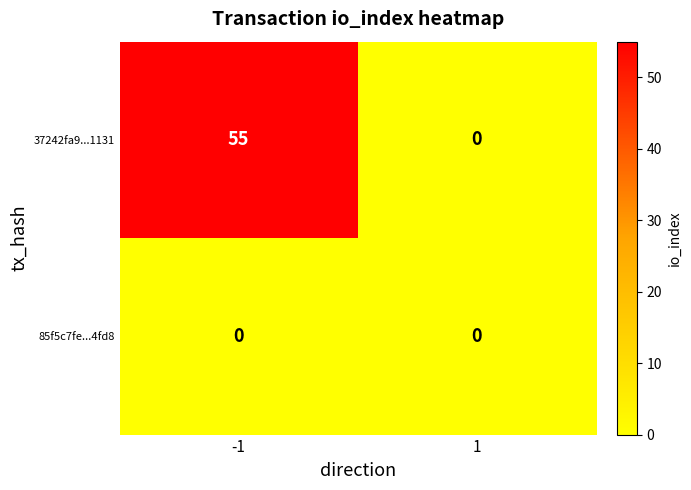

Rank the series at -1 from lowest to highest value.

85f5c7fe...4fd8, 37242fa9...1131